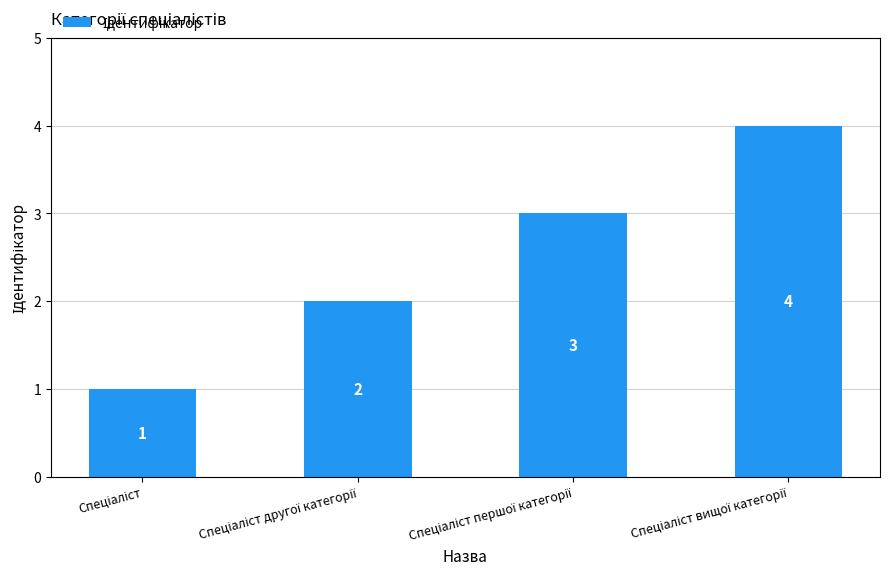

What is the value of the 4th bar from the left?

4